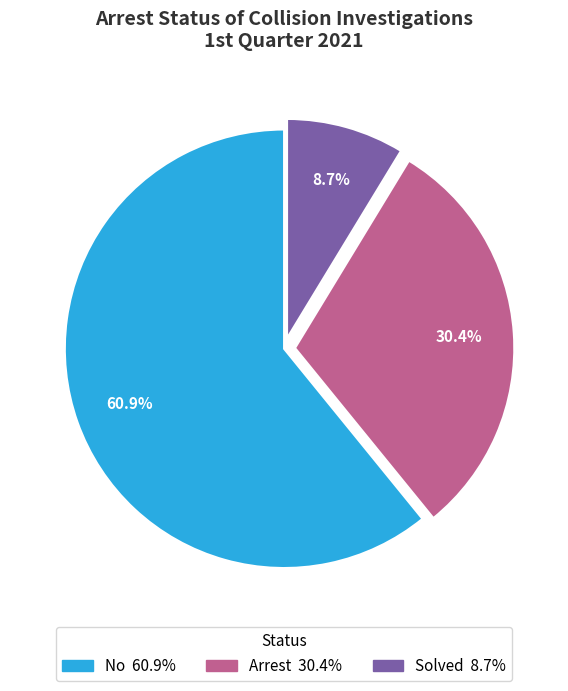

To the nearest percent, what portion does No represent?

61%